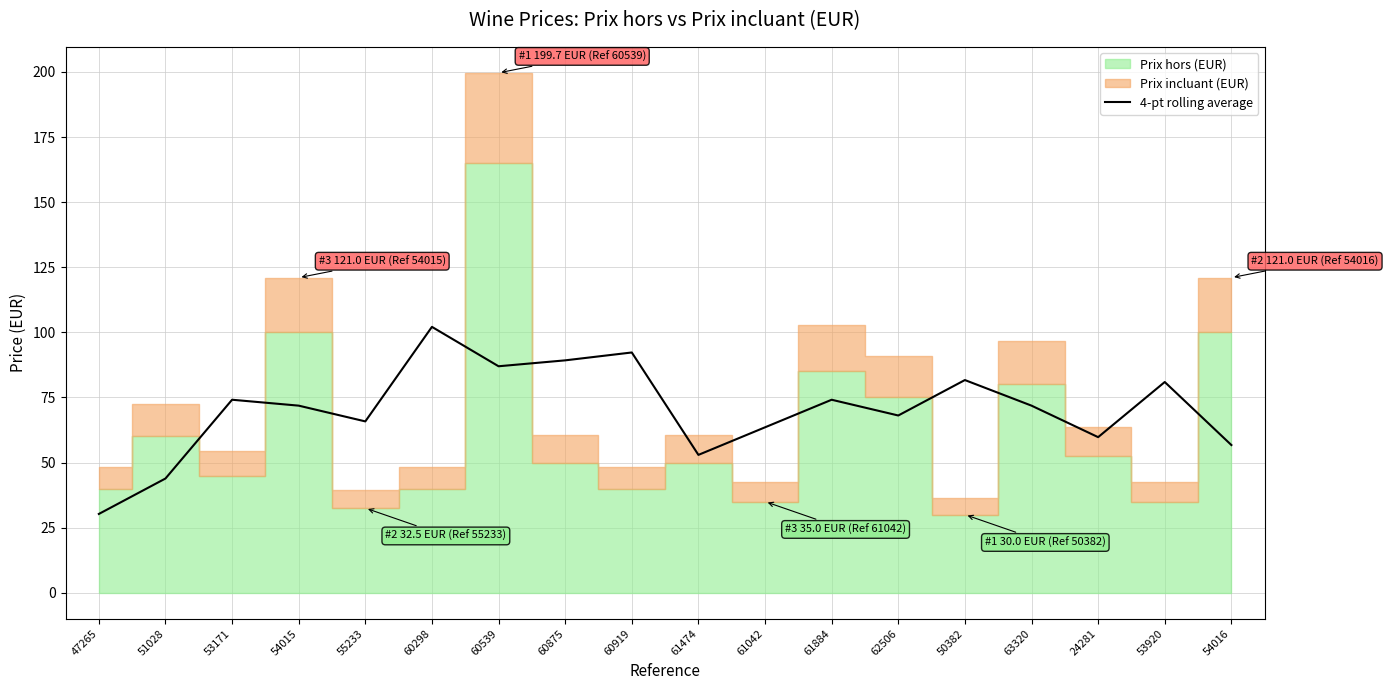

Between 47265 and 50382, which is larger?

50382